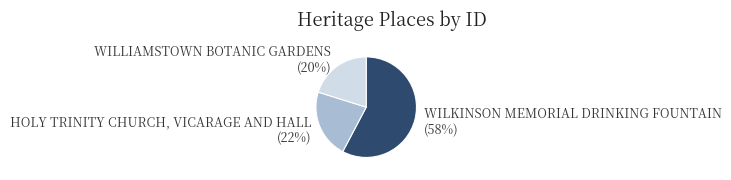

To the nearest percent, what is the difference between the largest and smallest slice percentages?

38%